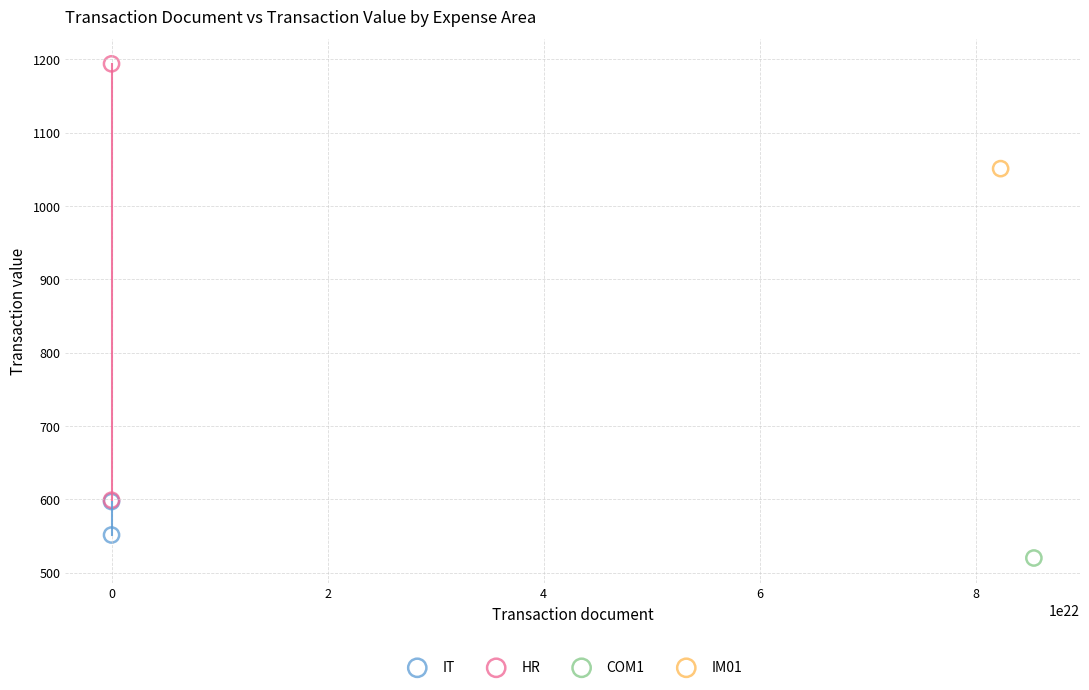

What are all the series names shown in the legend?

IT, HR, COM1, IM01